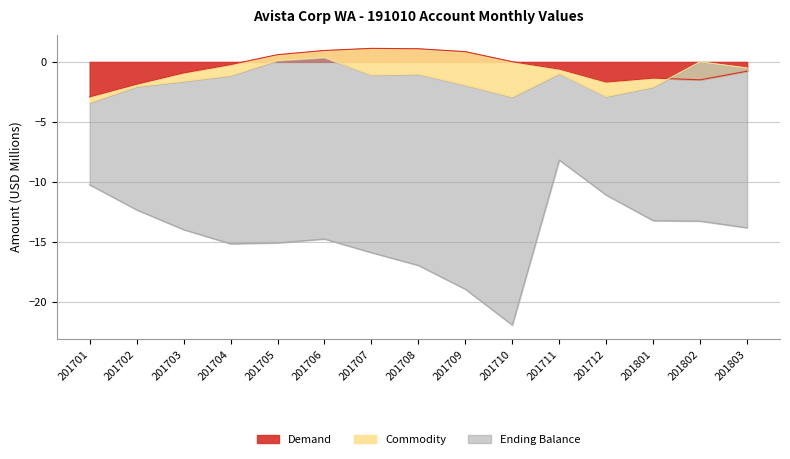

The Demand series shows 0.6 at 201709. True or false?

False